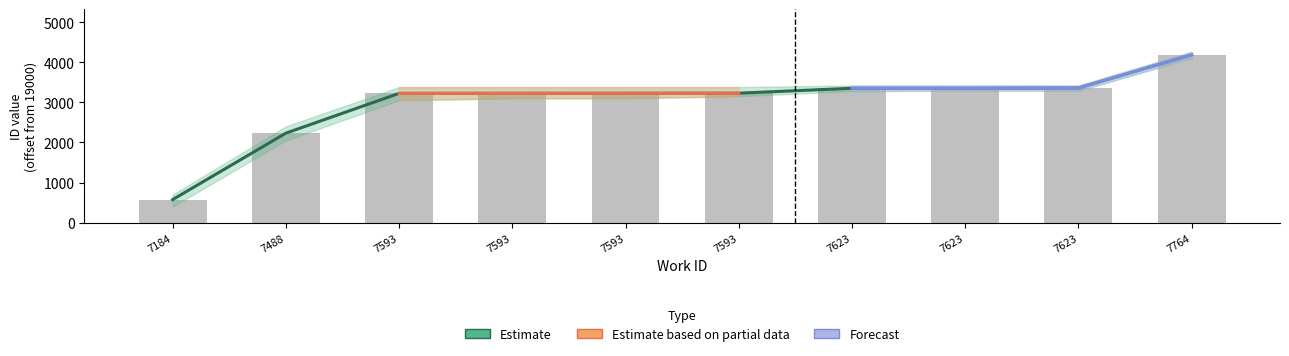

Is it true that the value at 7623 is 5760?

False